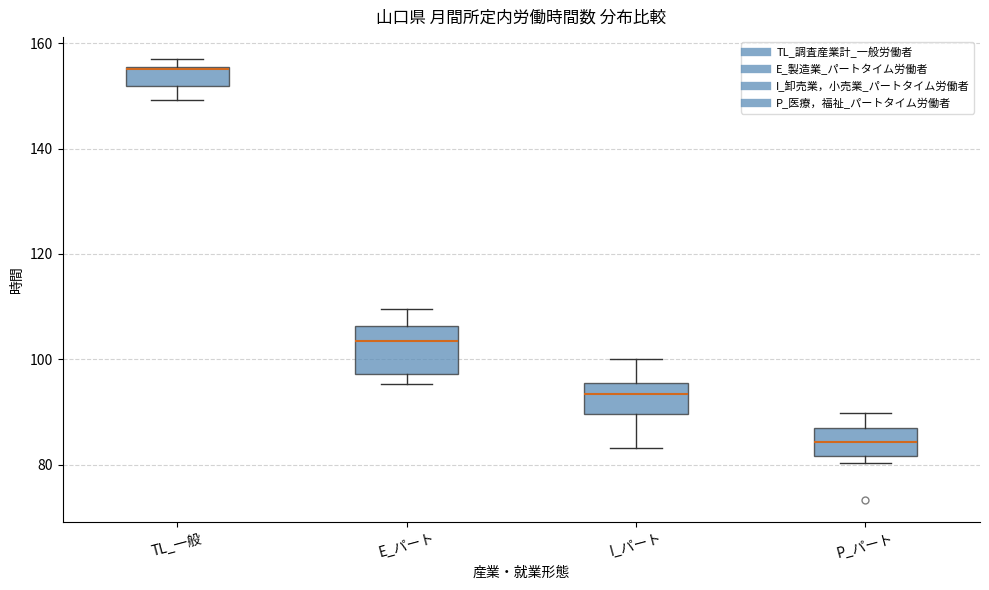

Which box is the tallest, from its lower edge to its upper edge?

E_パート